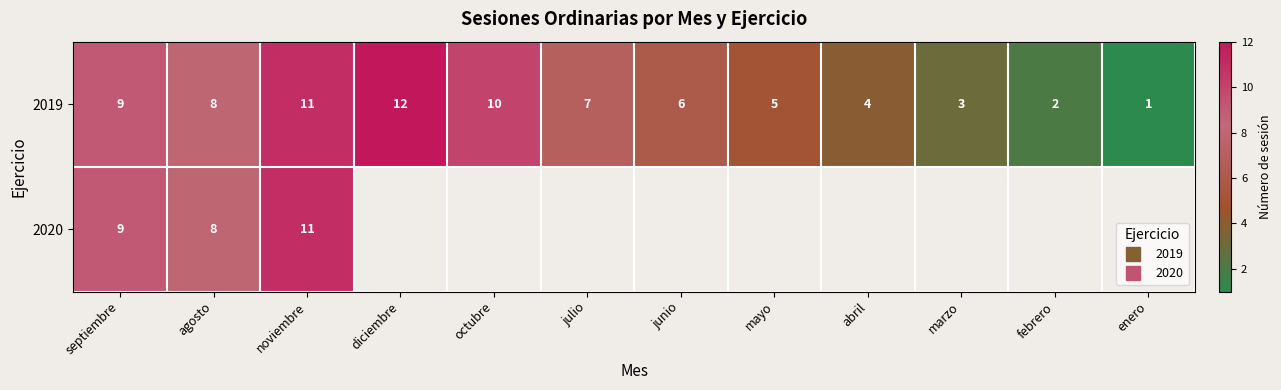

What is the minimum value for 2020?

8.0